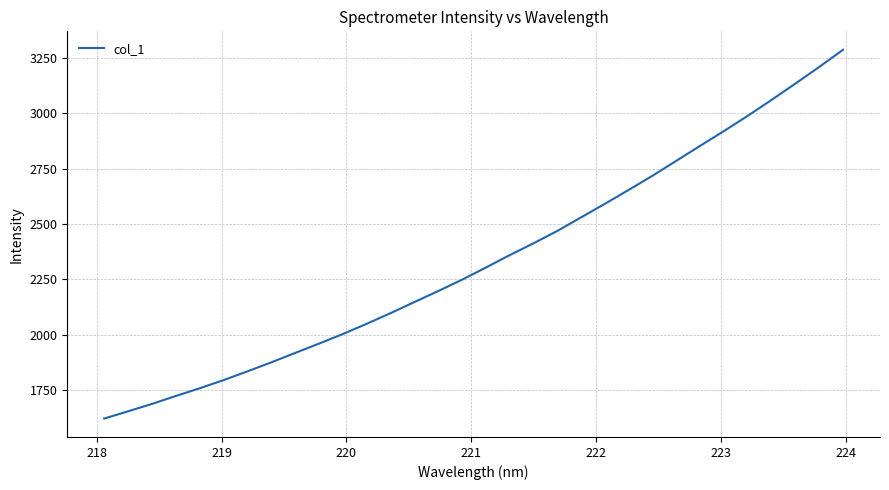

What is the greatest value displayed?

3286.3